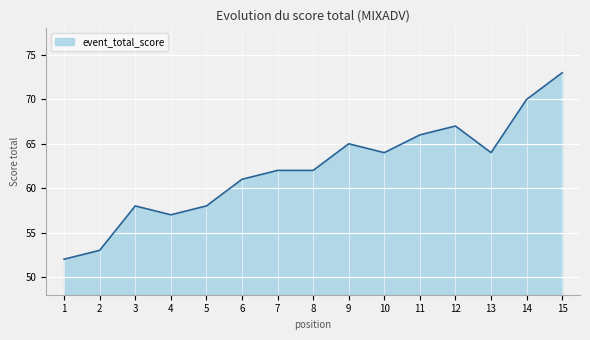

At which category does the data reach its first local valley?

4